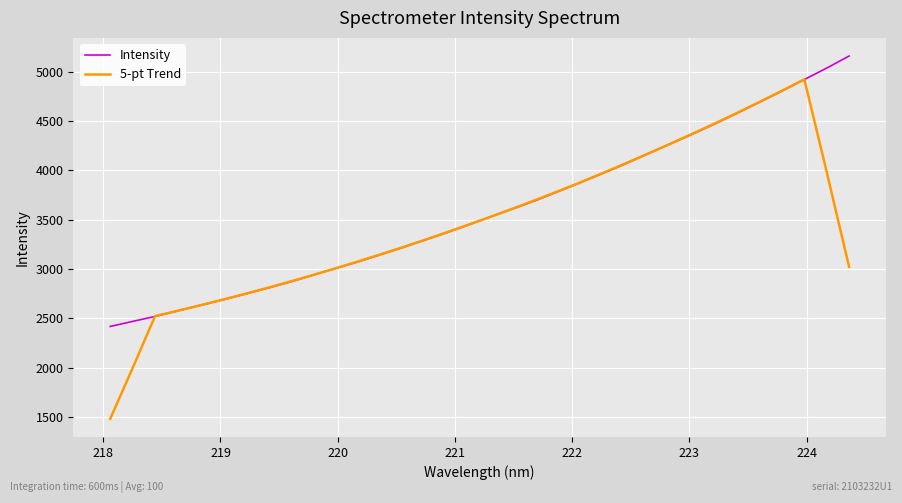

Rank the series by their maximum value, from highest to lowest.

Intensity, 5-pt Trend